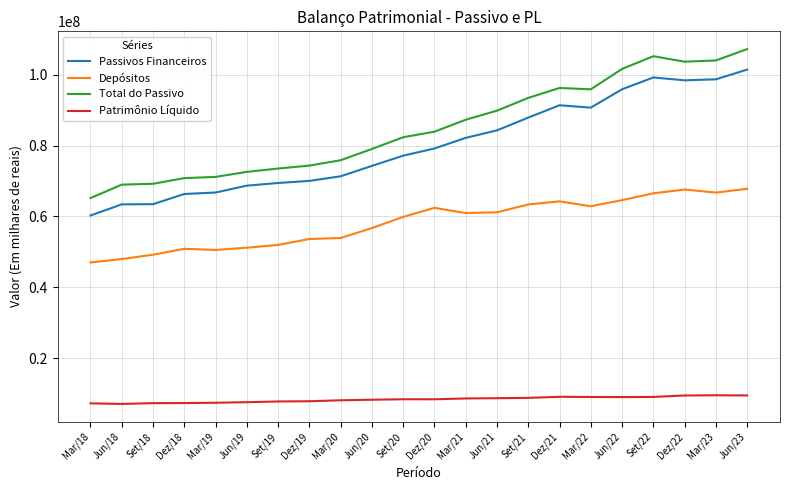

What is the difference between the maximum and minimum values in the Patrimônio Líquido series?

2443103